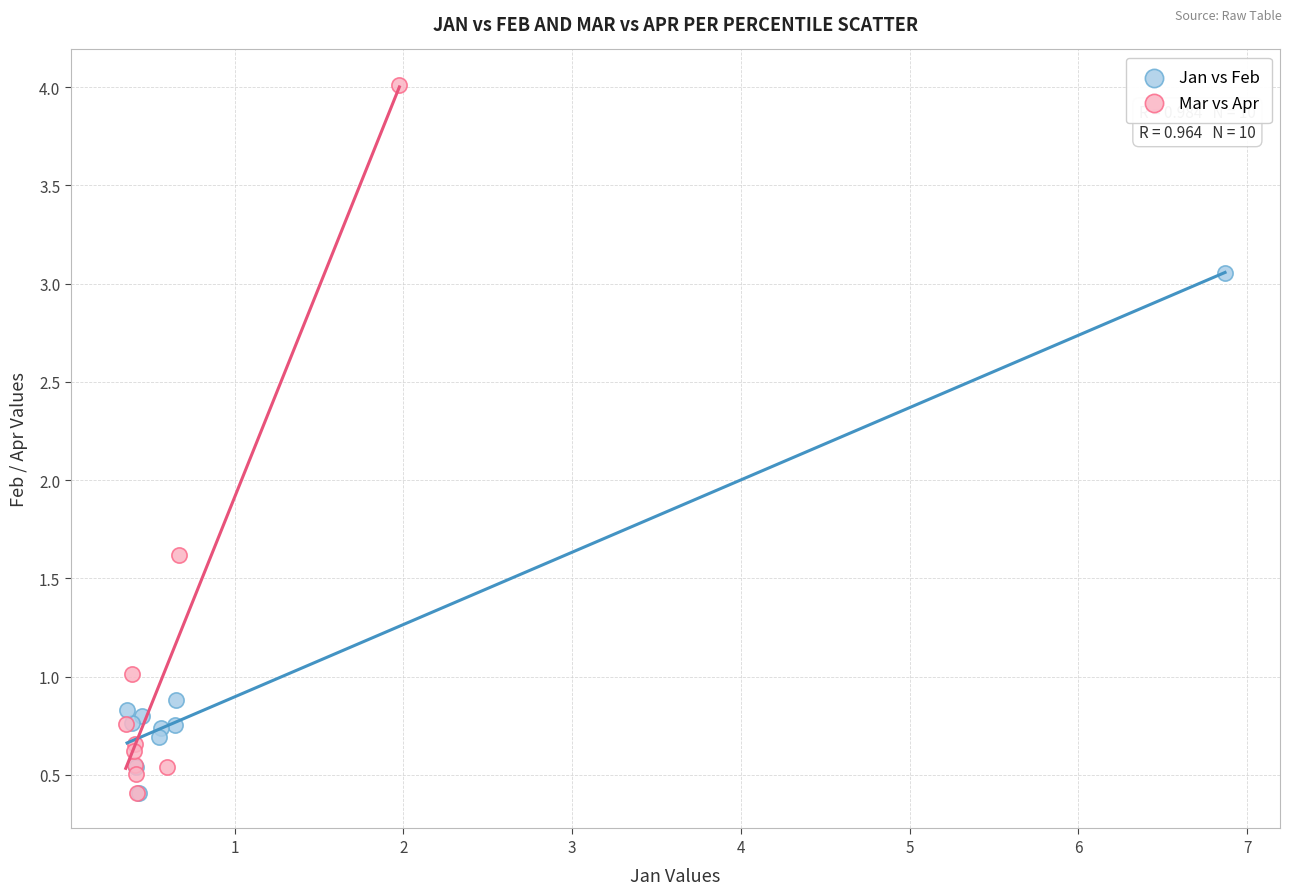

What are all the series names shown in the legend?

Jan vs Feb, Mar vs Apr